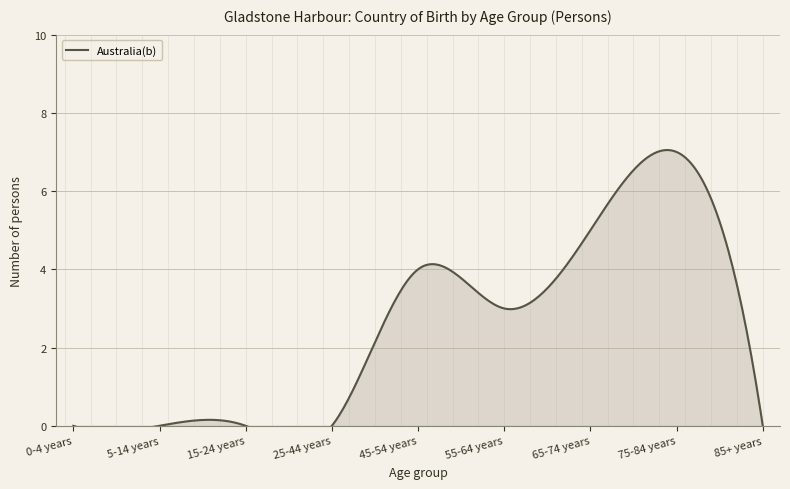

Between 45-54 years and 65-74 years, which is larger?

65-74 years